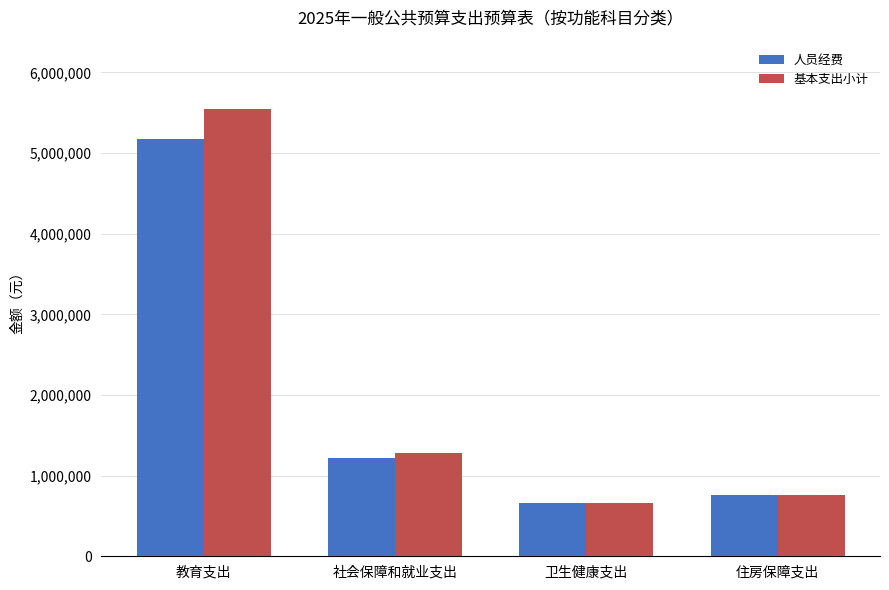

Reading right to left, transcribe all the data shown in this chart.

人员经费: 住房保障支出=757000	卫生健康支出=662678	社会保障和就业支出=1220360	教育支出=5179031
基本支出小计: 住房保障支出=757000	卫生健康支出=662678	社会保障和就业支出=1281560	教育支出=5541500